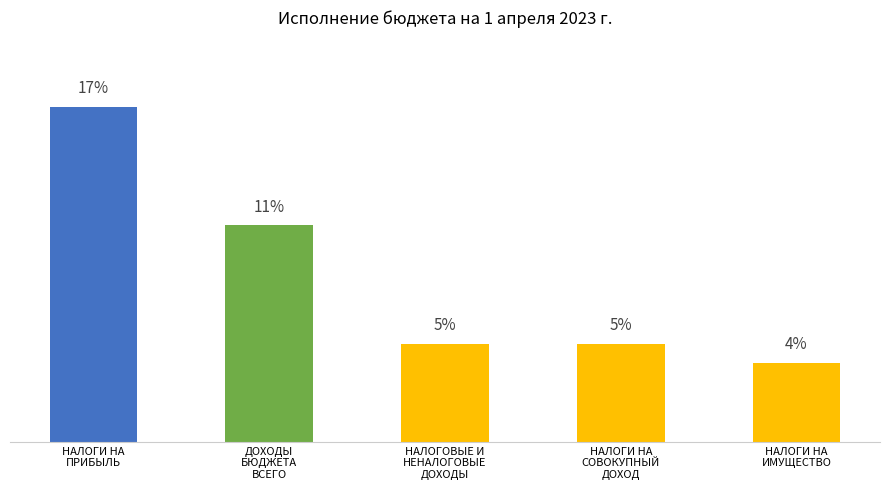

Are the bars horizontal?

No